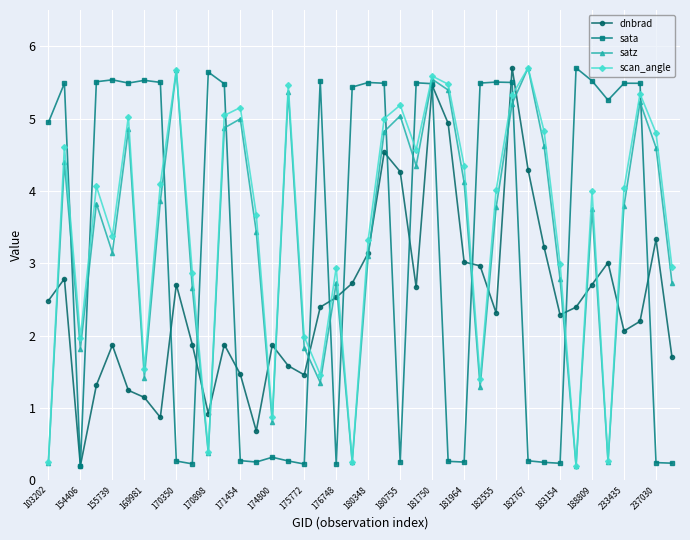

In satz, how many points are higher than both neighbors (excluding endpoints)?

12